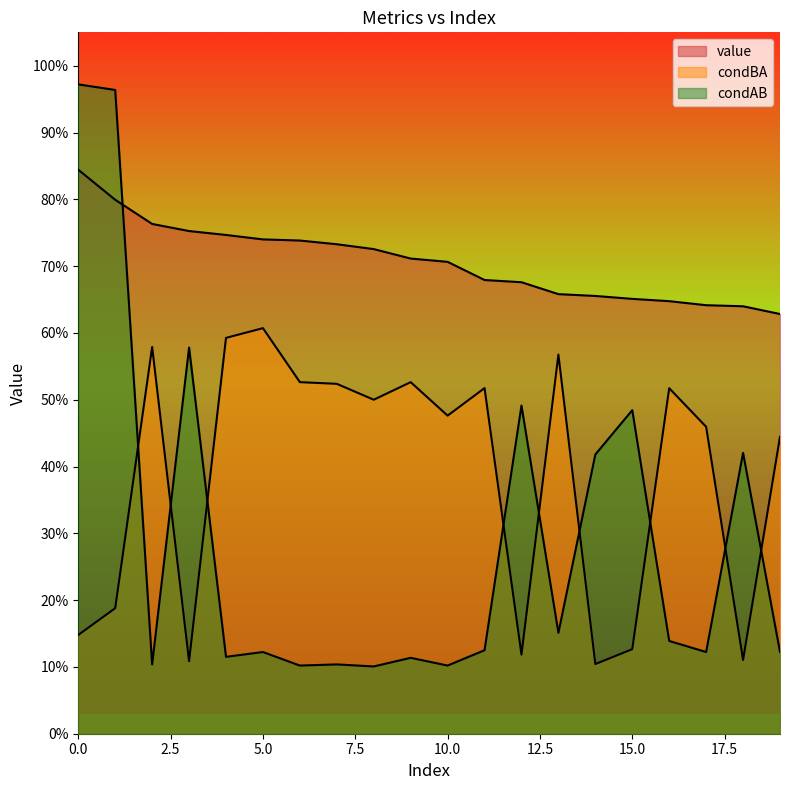

What is the minimum value for condAB?

0.1